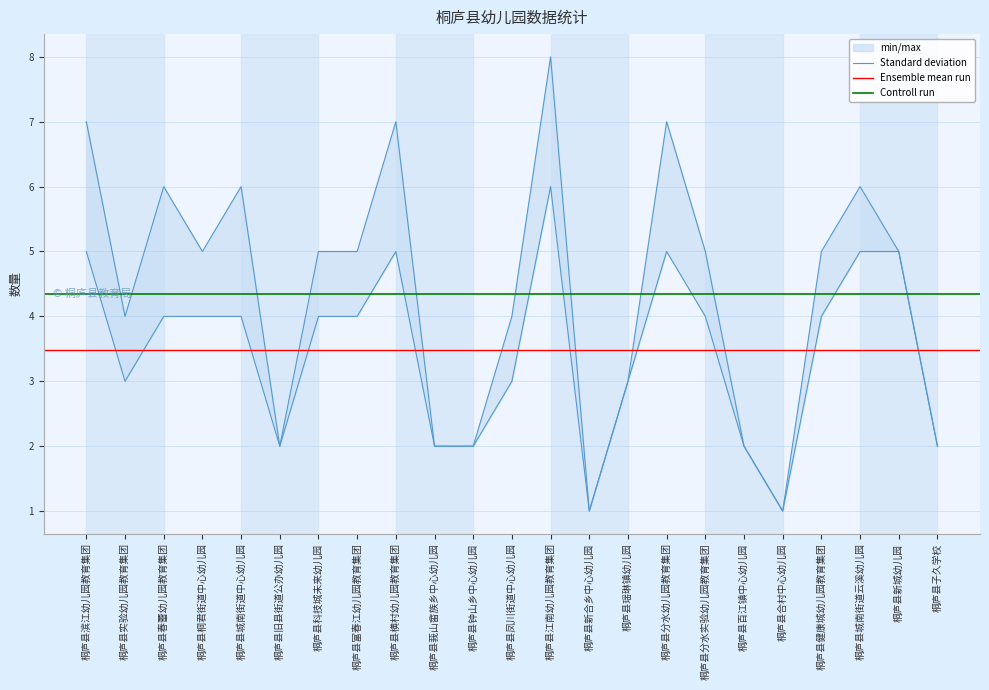

What position from the right is 桐庐县新合乡中心幼儿园?

10